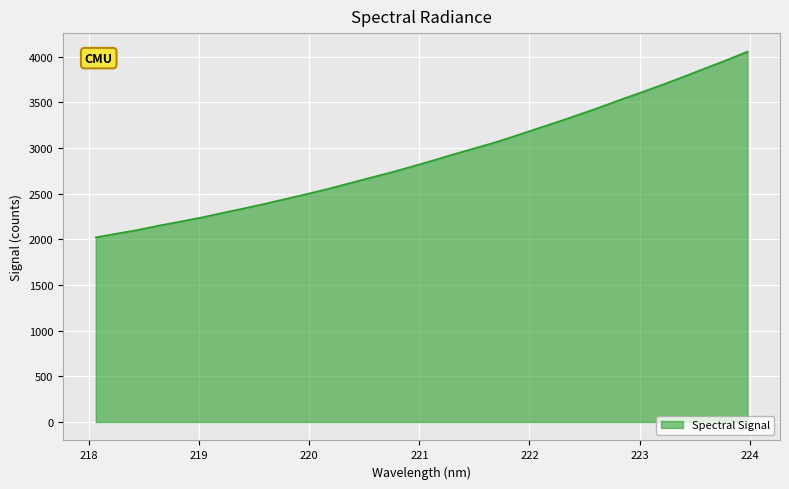

What is the minimum value shown in the chart?

2022.4